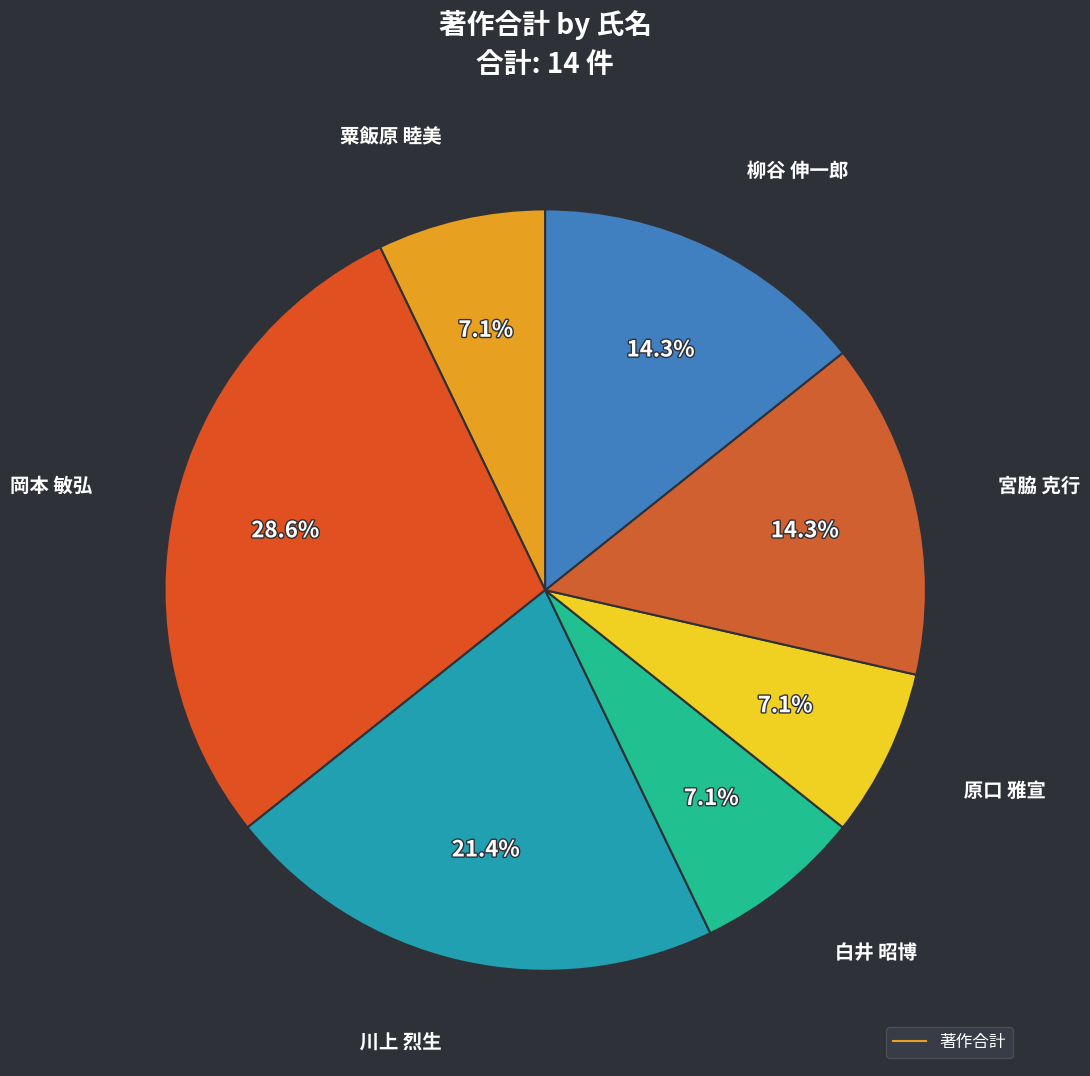

How many segments does this pie chart have?

7